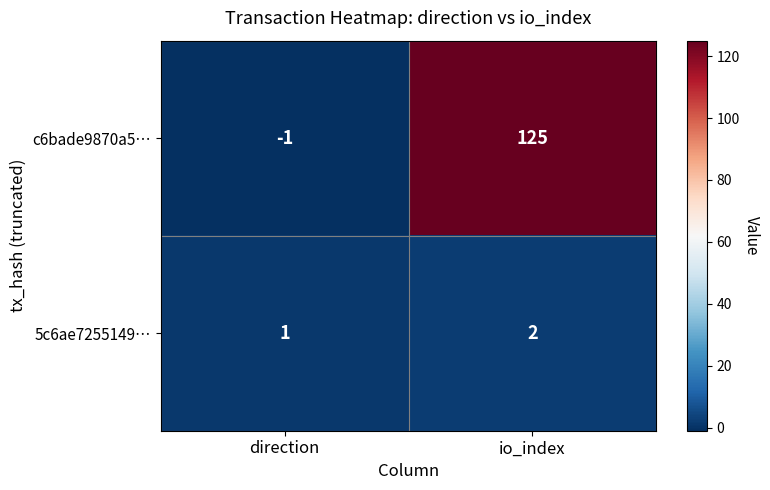

Reading left to right, extract all data points from this chart.

c6bade9870a5…: -1	125
5c6ae7255149…: 1	2